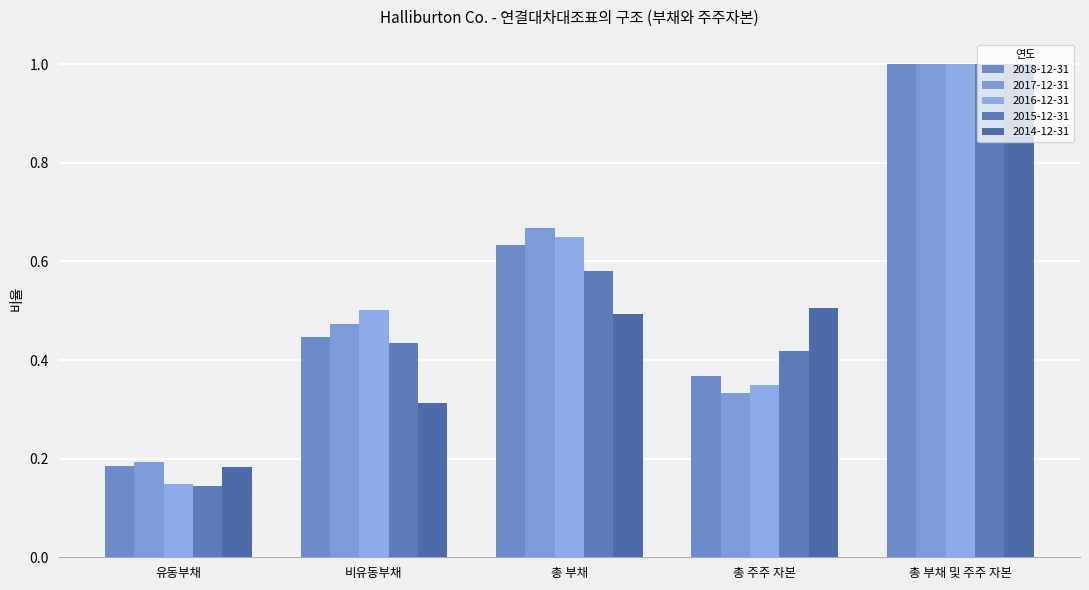

Which series has the widest spread of values?

2015-12-31